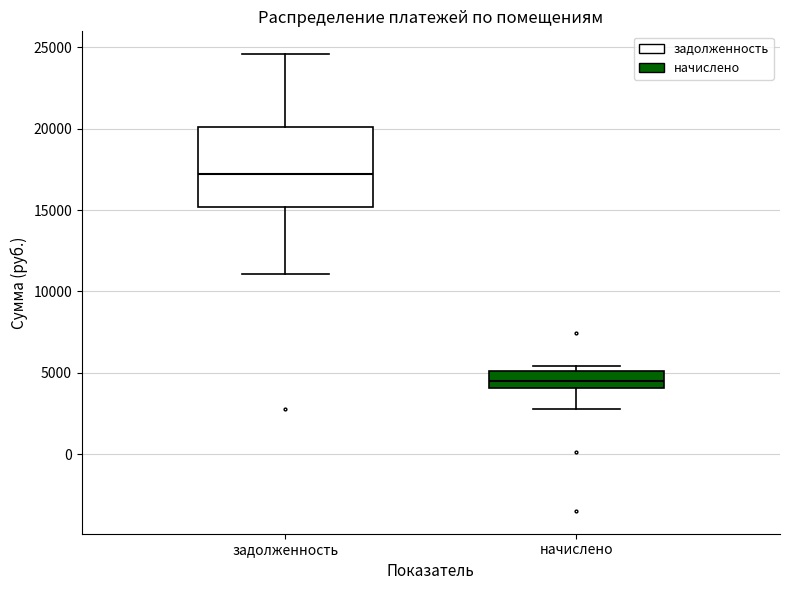

Reading left to right, read every box against the y-axis: the position of its median line, the range the box covers, and the ends of its whiskers. The values are not printed on the chart, so give them approximately, as read against the axis.

задолженность: median 17000, box 15000 to 20000, whiskers 11000 to 24500
начислено: median 4500, box 4000 to 5000, whiskers 3000 to 5500